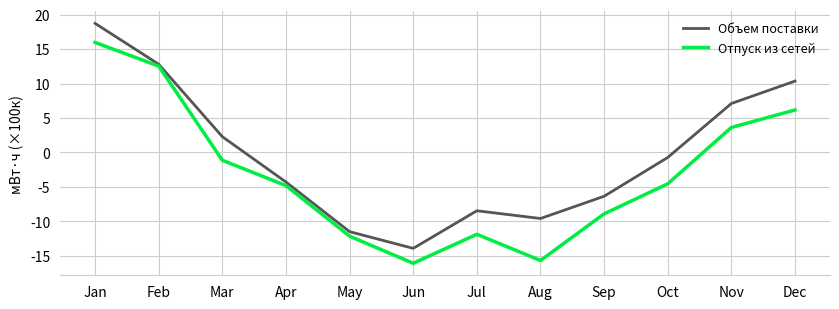

What is the difference between the highest and lowest values at Nov?

3.5